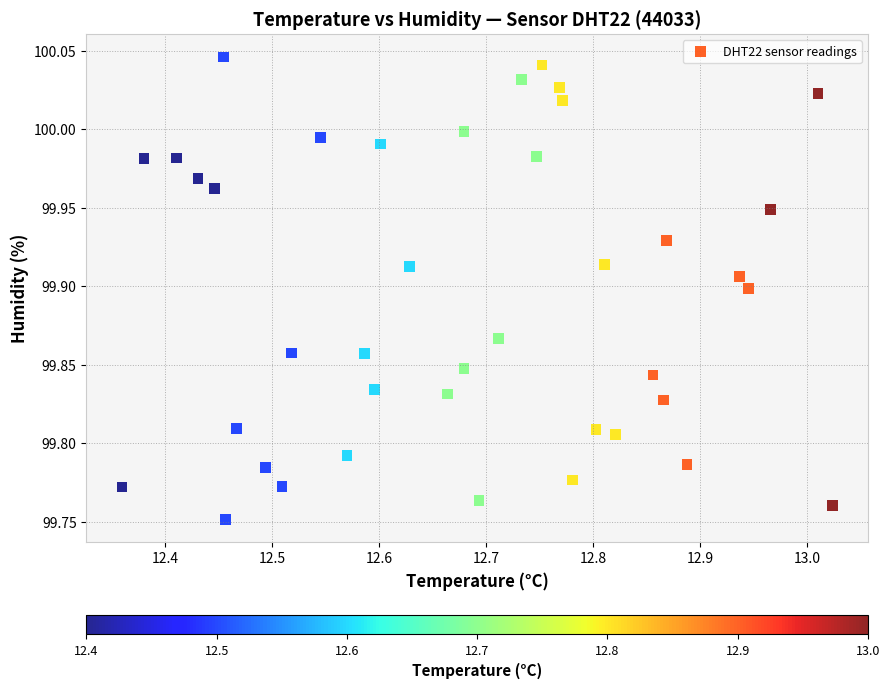

What is the range of Y values (max minus min)?

0.3